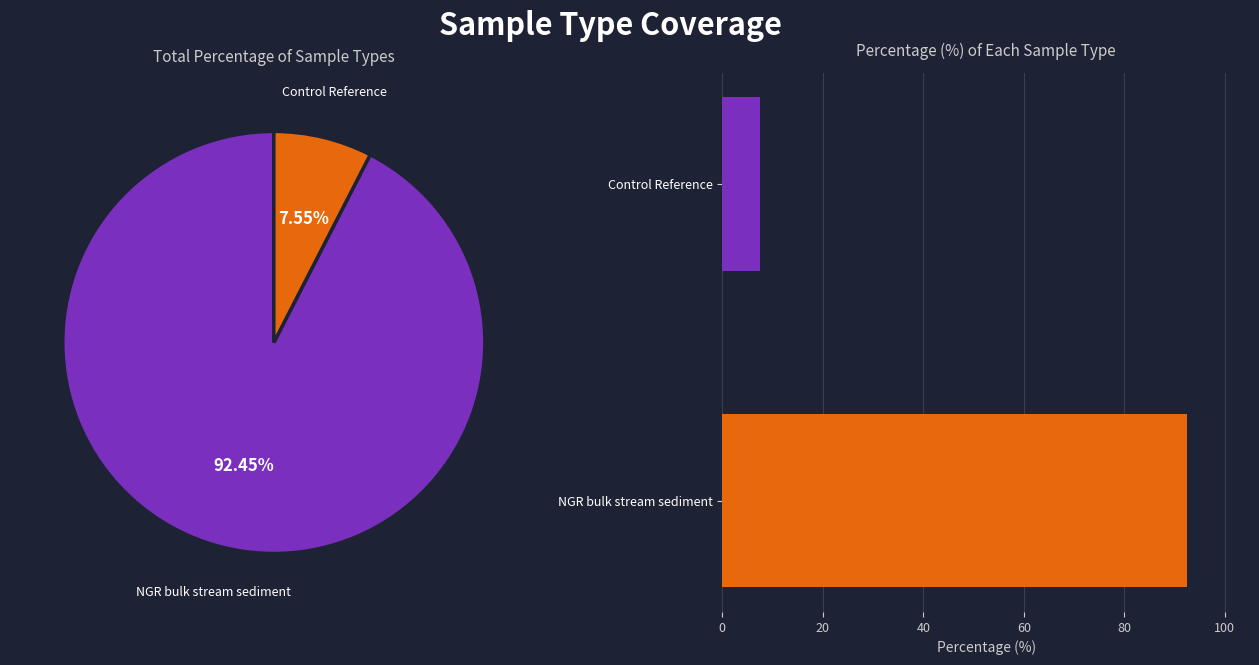

Rank the categories by value from highest to lowest.

NGR bulk stream sediment, Control Reference